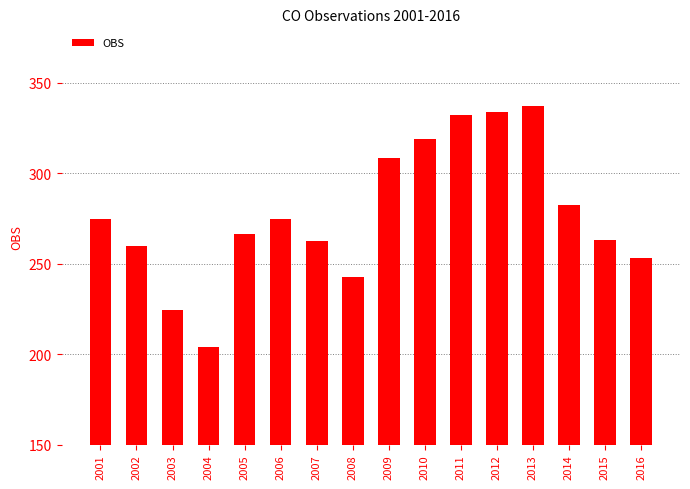

Is it true that the value at 2002 is 389.9?

False